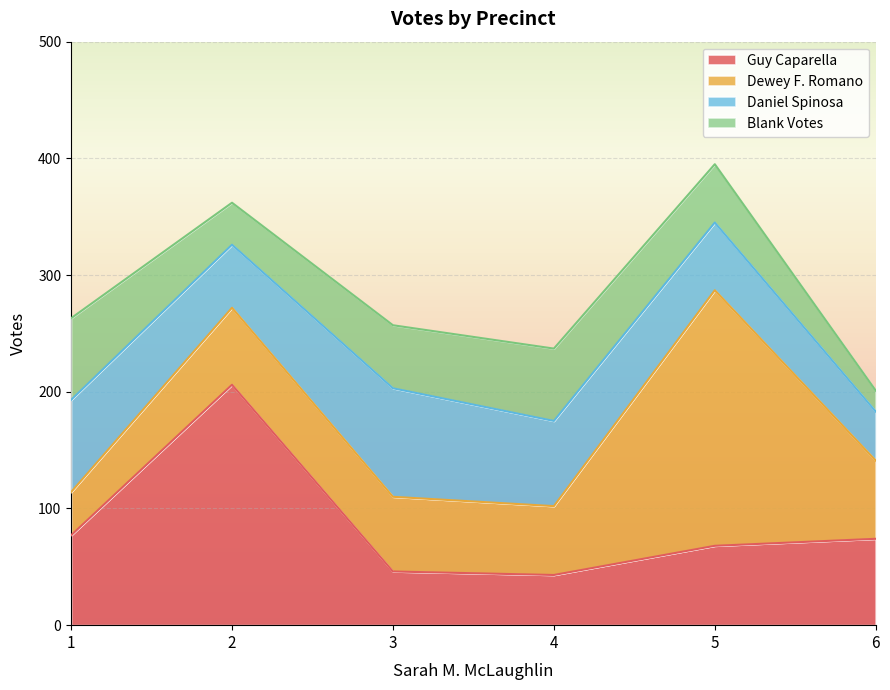

At which category is the sum across all series the highest?

5